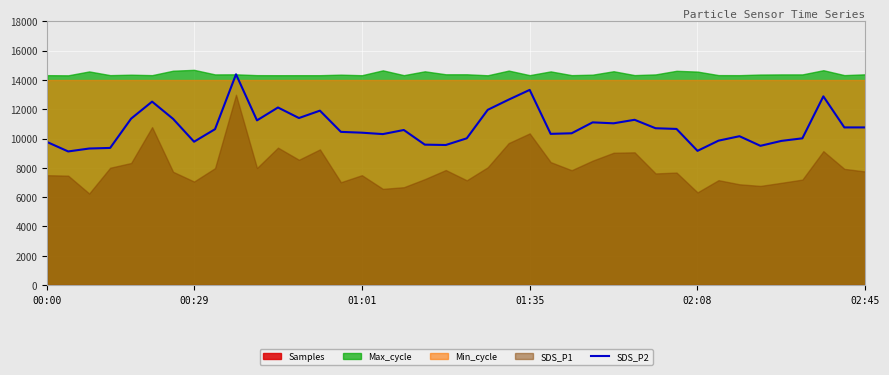

What is the lowest value of the SDS_P2 series?

9120.0